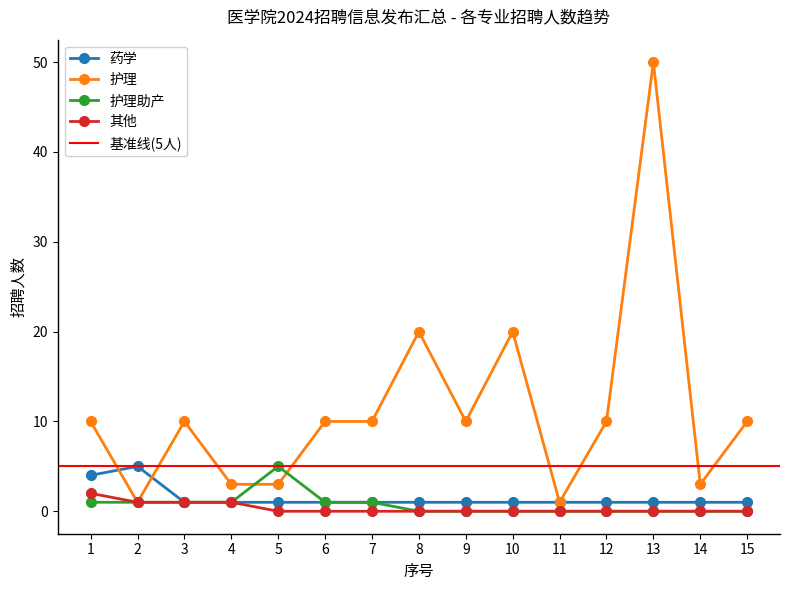

What is the sum of all 护理助产 values?

11